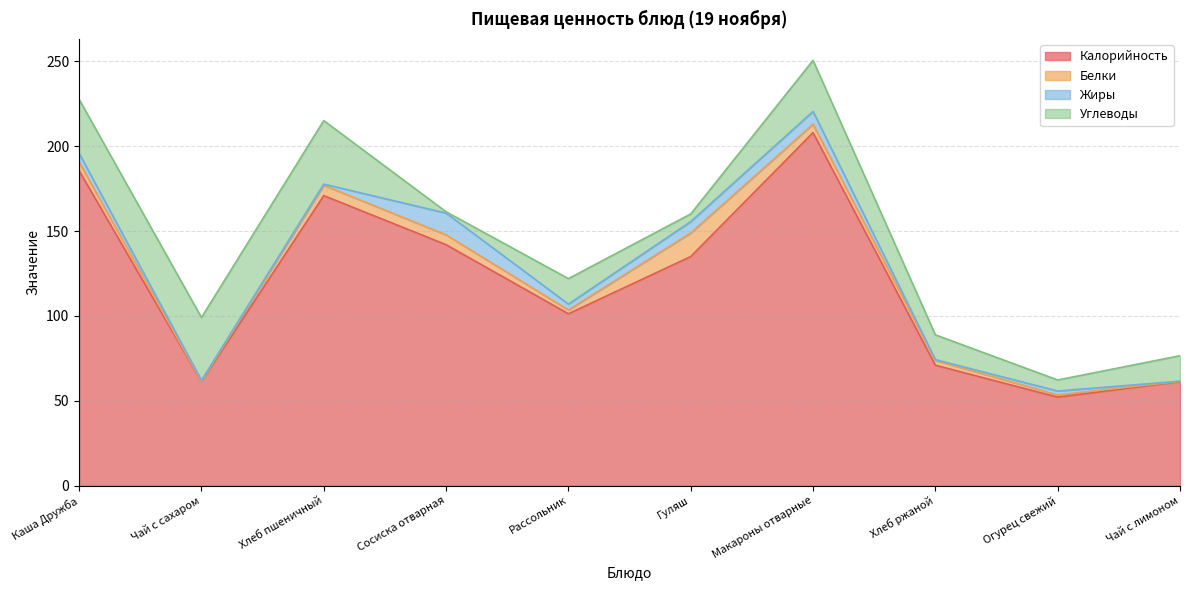

Where is the first local minimum for Калорийность?

Чай с сахаром